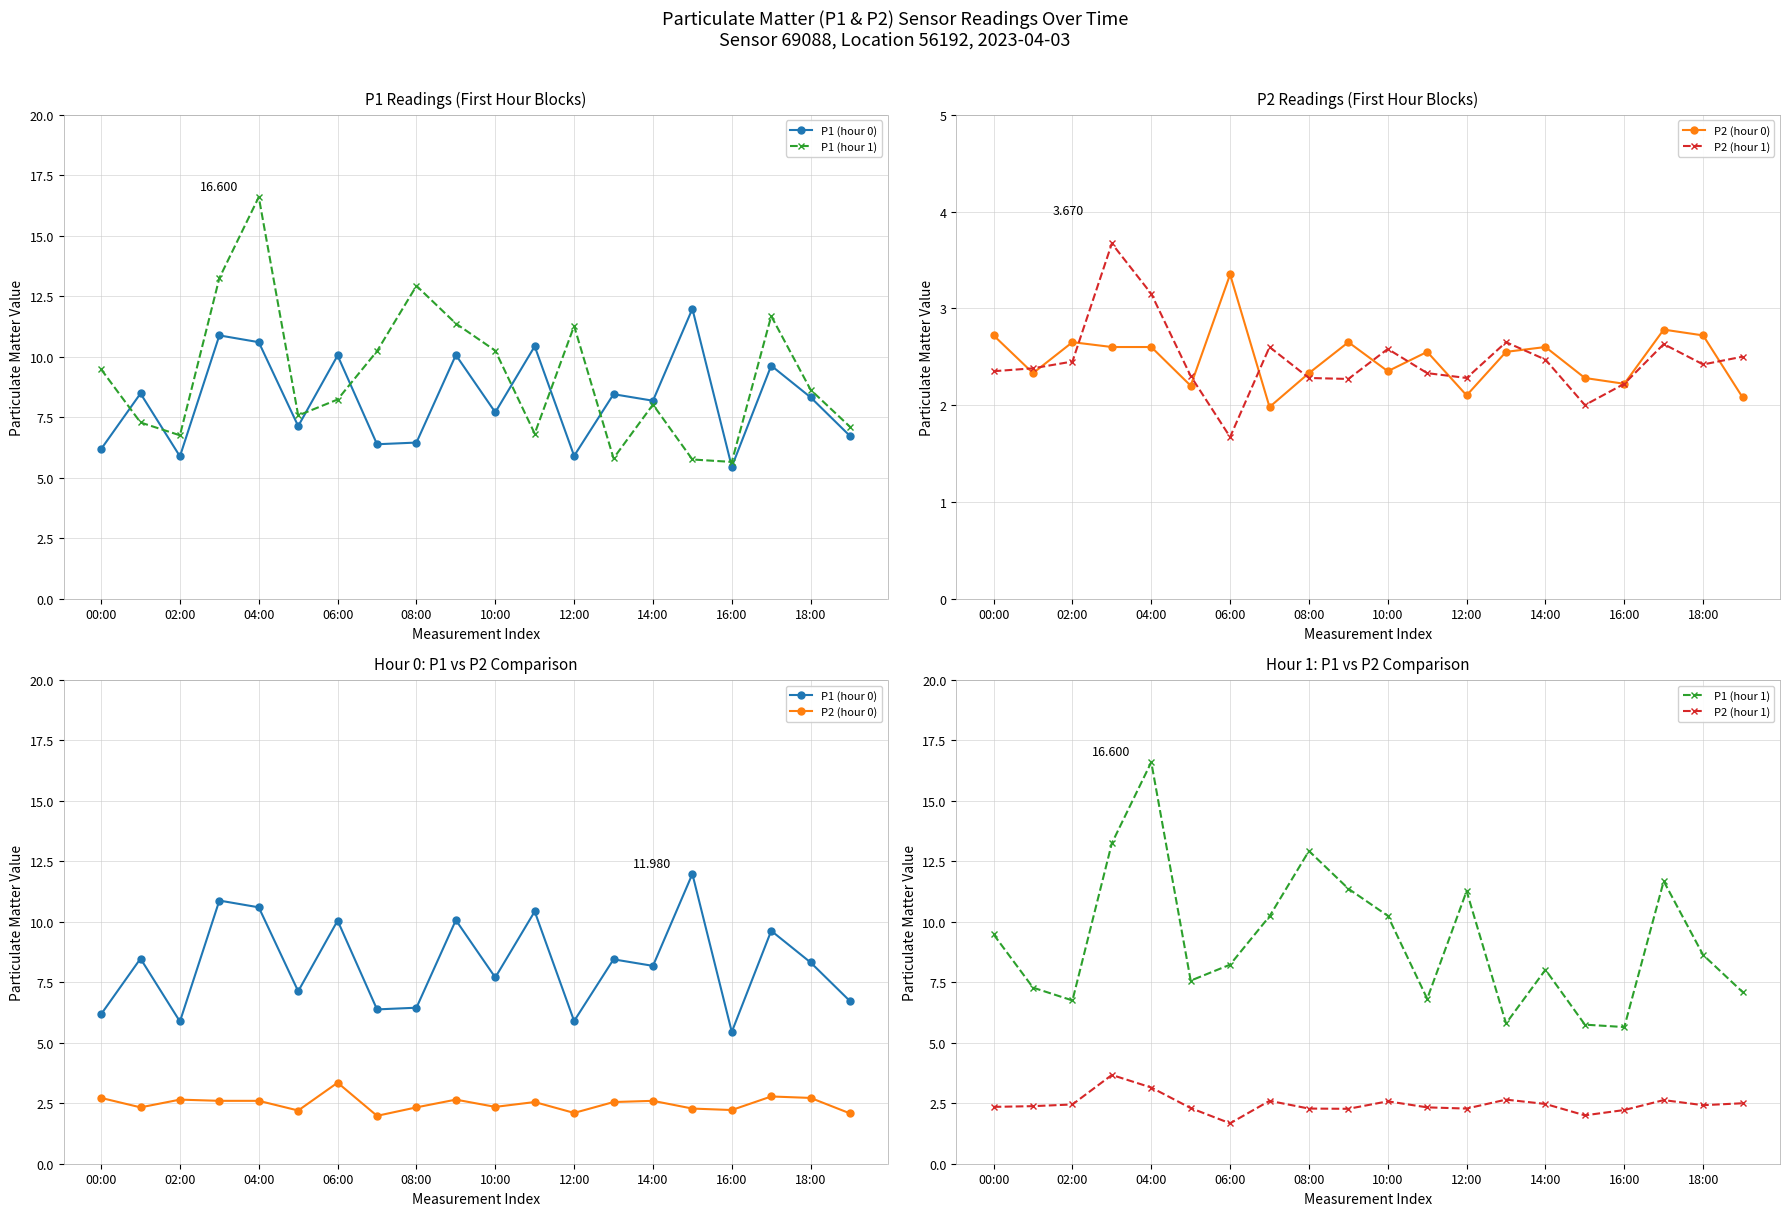

How many values in the P1 (hour 0) series are below 8?

9